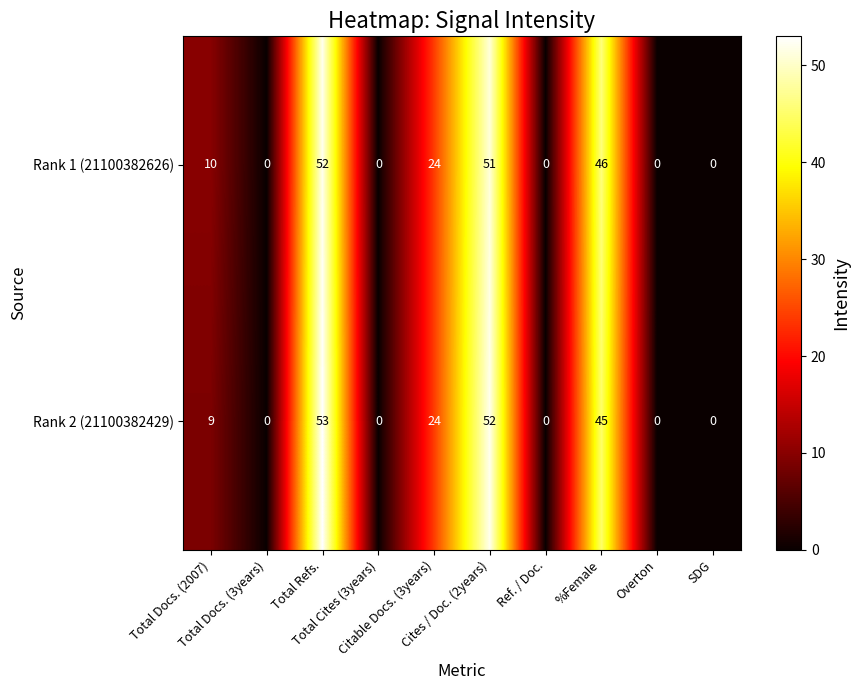

Which series has the largest range (max minus min)?

Rank 2 (21100382429)